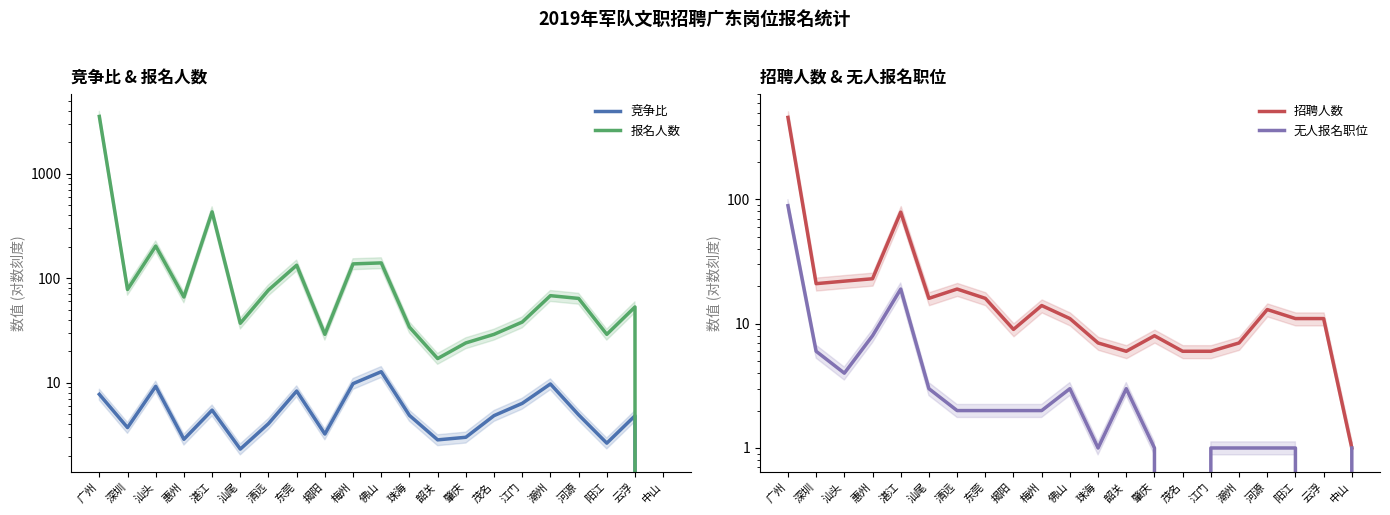

Which series has the largest total across all categories?

报名人数